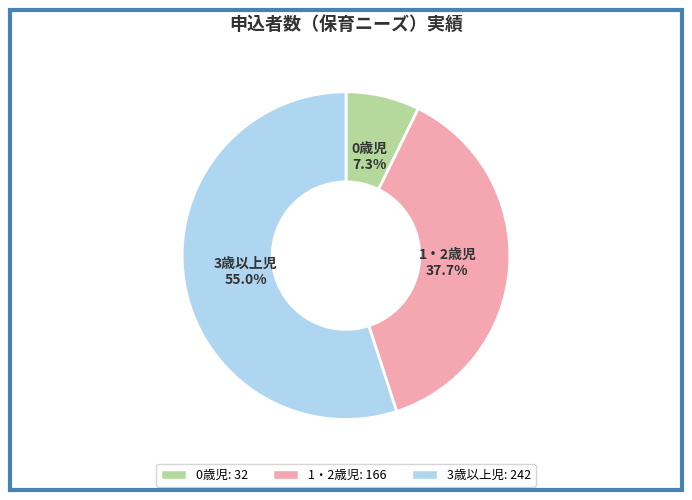

Is the sum of 1・2歳児 and 0歳児 greater than half?

No